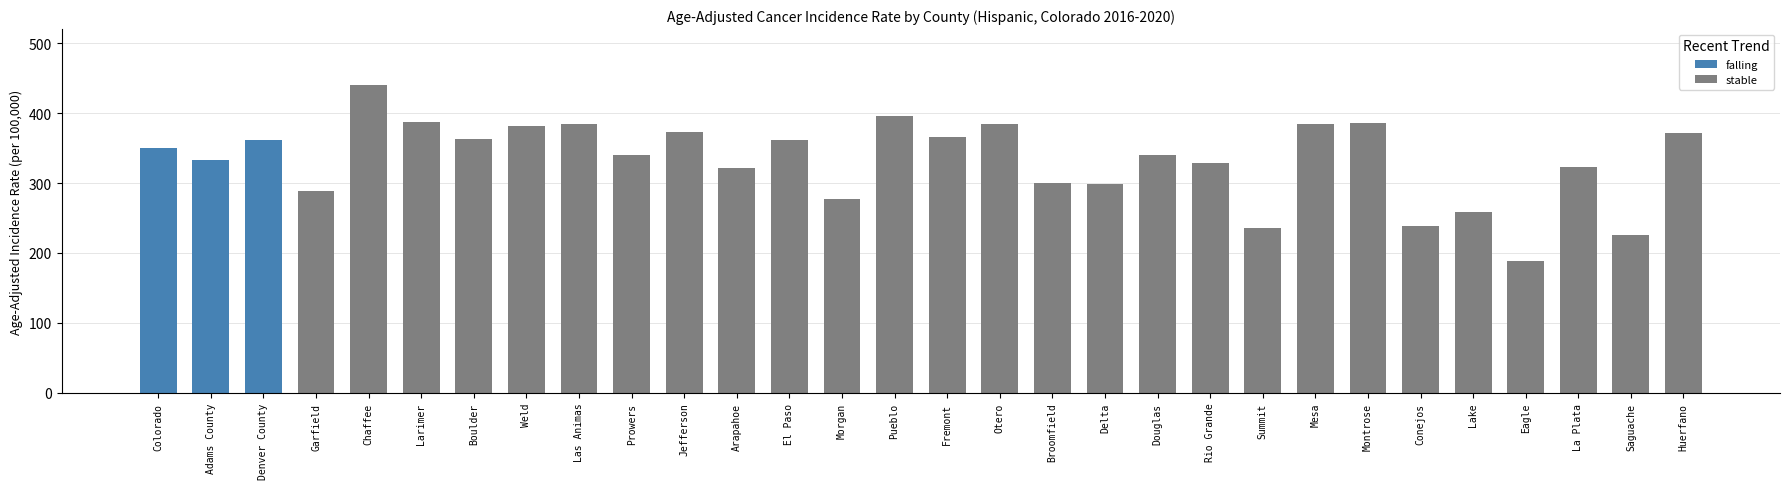

What is the difference between the maximum and minimum values?

252.6